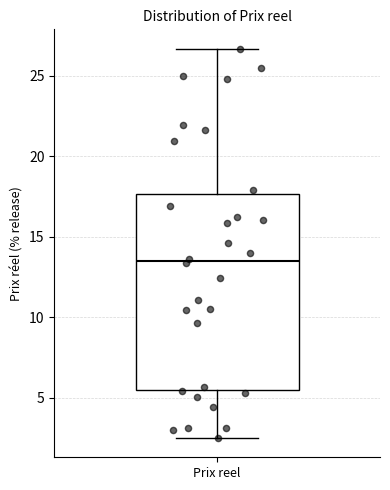

Where does the lower whisker of the box for Prix reel end on the y-axis? The values are not printed on the chart, so give them approximately, as read against the axis.

2.5